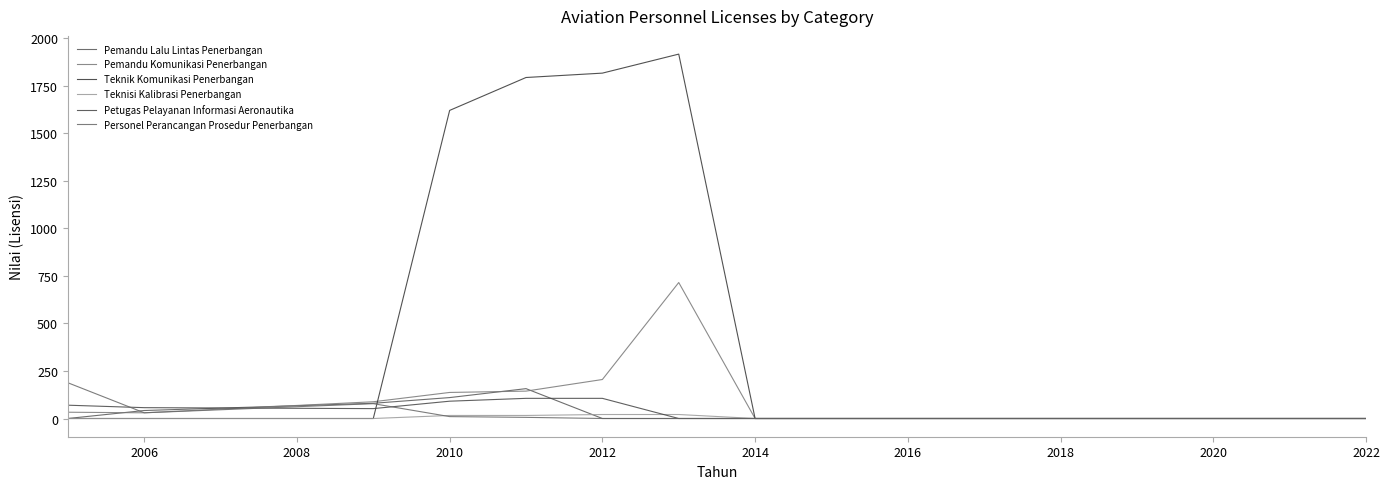

Does the chart have visible grid lines?

No